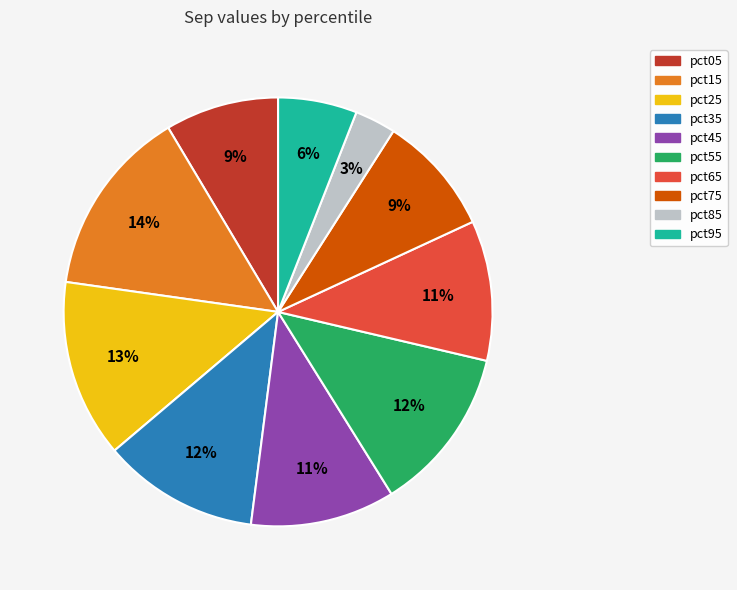

How many slices are in this pie chart?

10